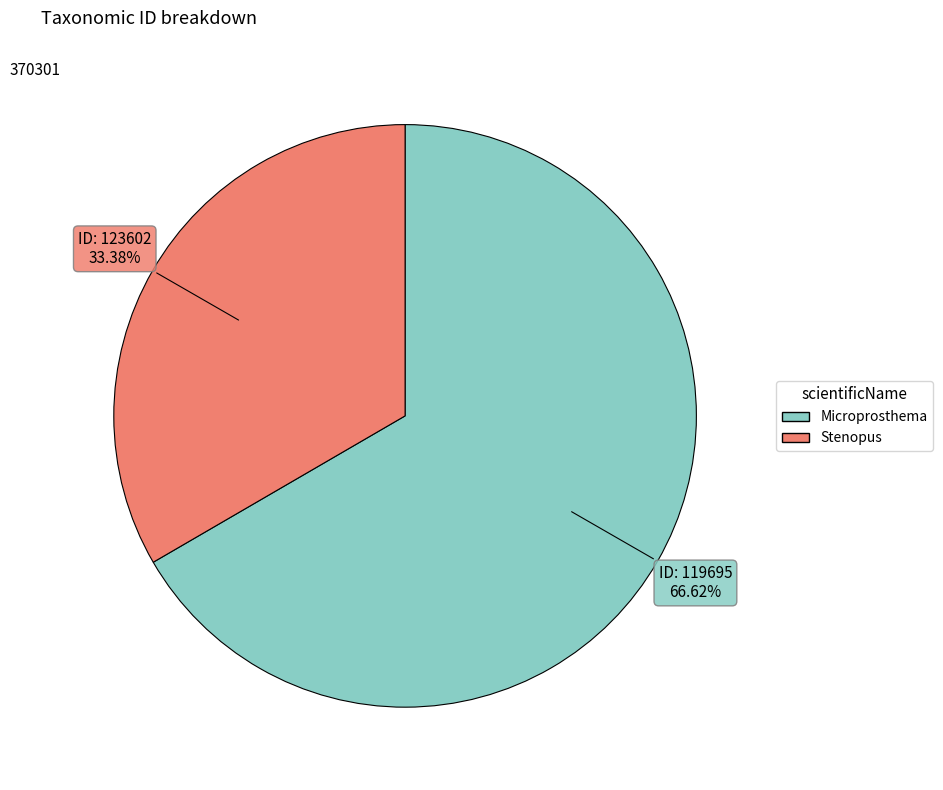

Is there a majority slice in this chart?

Yes